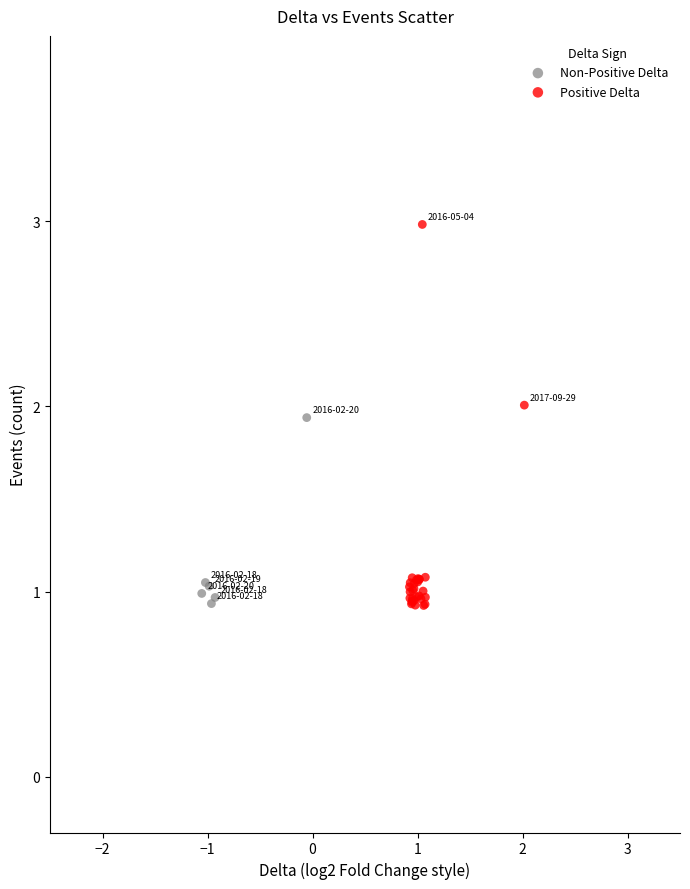

What are all the series names shown in the legend?

Non-Positive Delta, Positive Delta